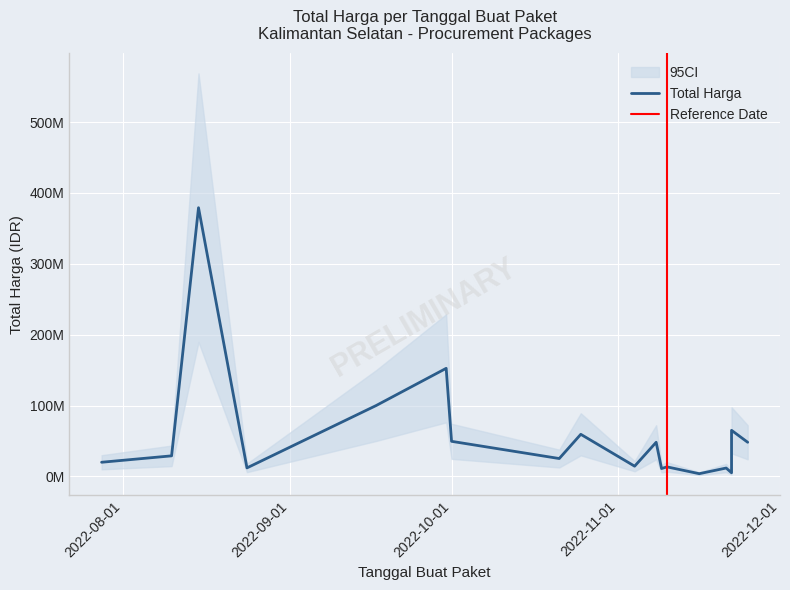

What is the average value?

58194167